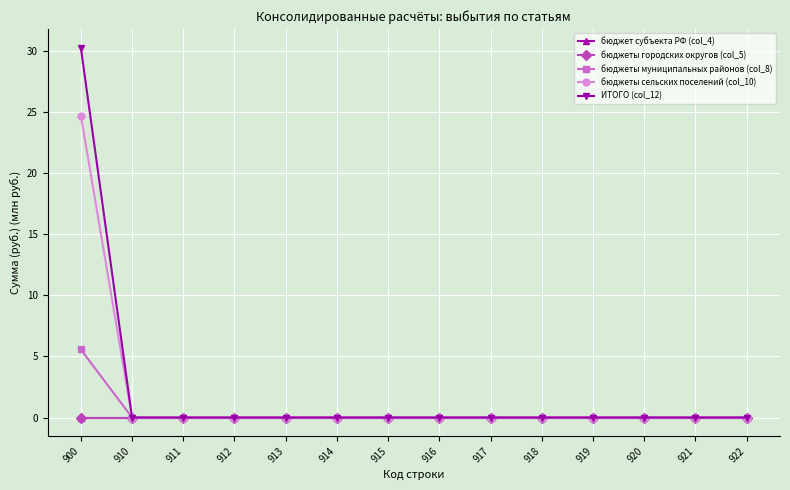

Is it true that бюджеты сельских поселений (col_10) equals 9.7 at 915?

False